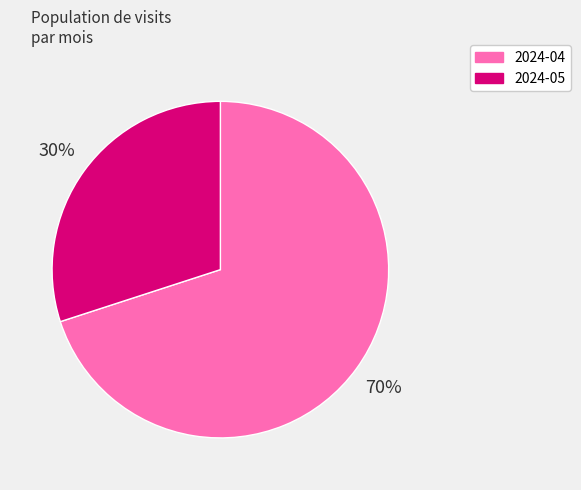

What percentage is the 2024-05 slice, to the nearest percent?

30%